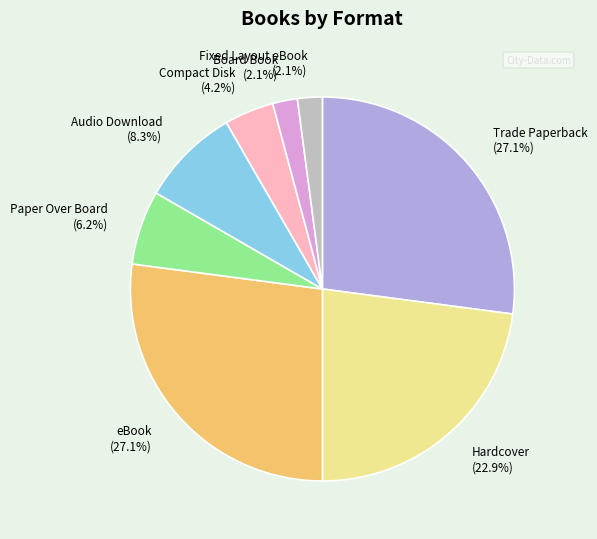

Approximately how many times larger is the value at Audio Download compared to Board Book?

4.0